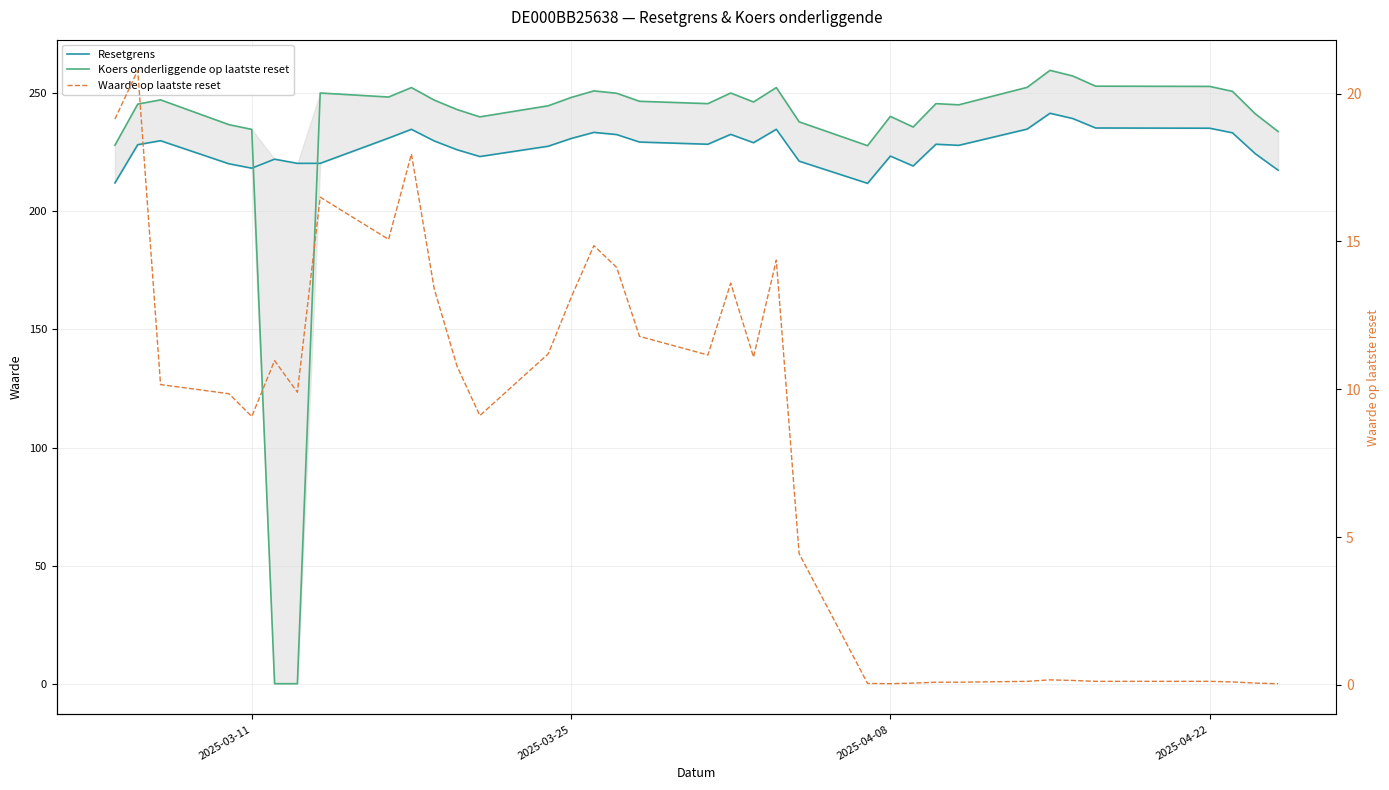

What is the difference between the maximum and minimum values in the Waarde op laatste reset series?

20.8